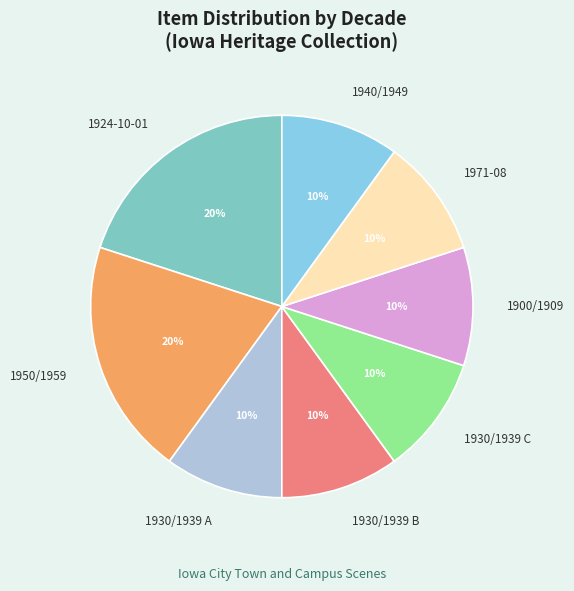

To the nearest percent, what portion does 1971-08 represent?

10%